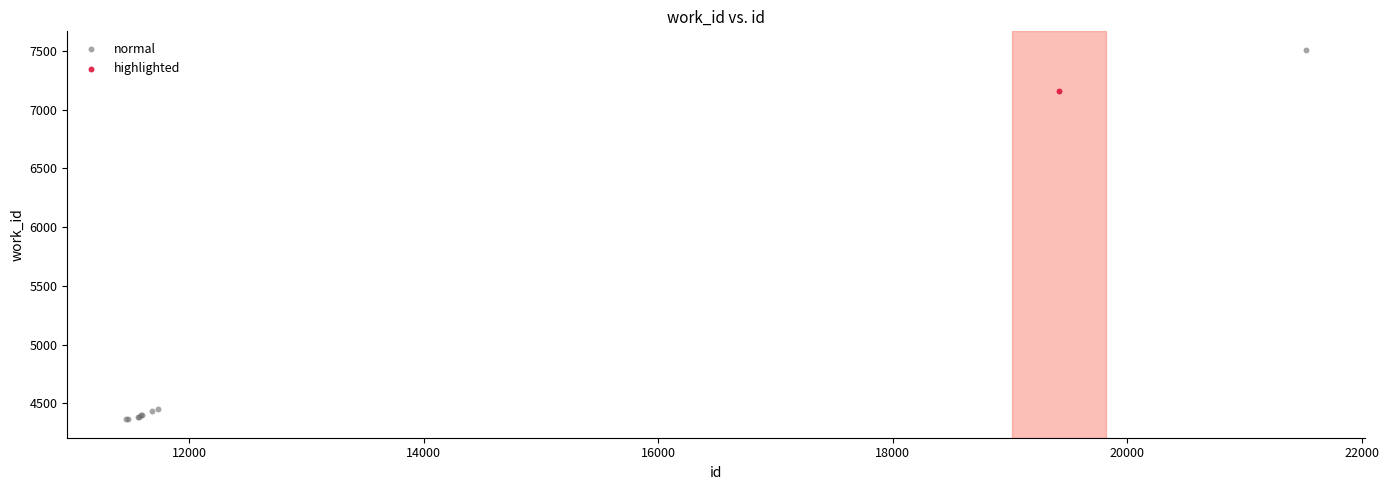

What are all the series names shown in the legend?

normal, highlighted